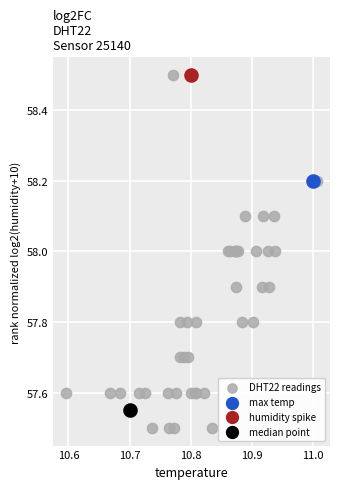

What are all the series names shown in the legend?

DHT22 readings, max temp, humidity spike, median point